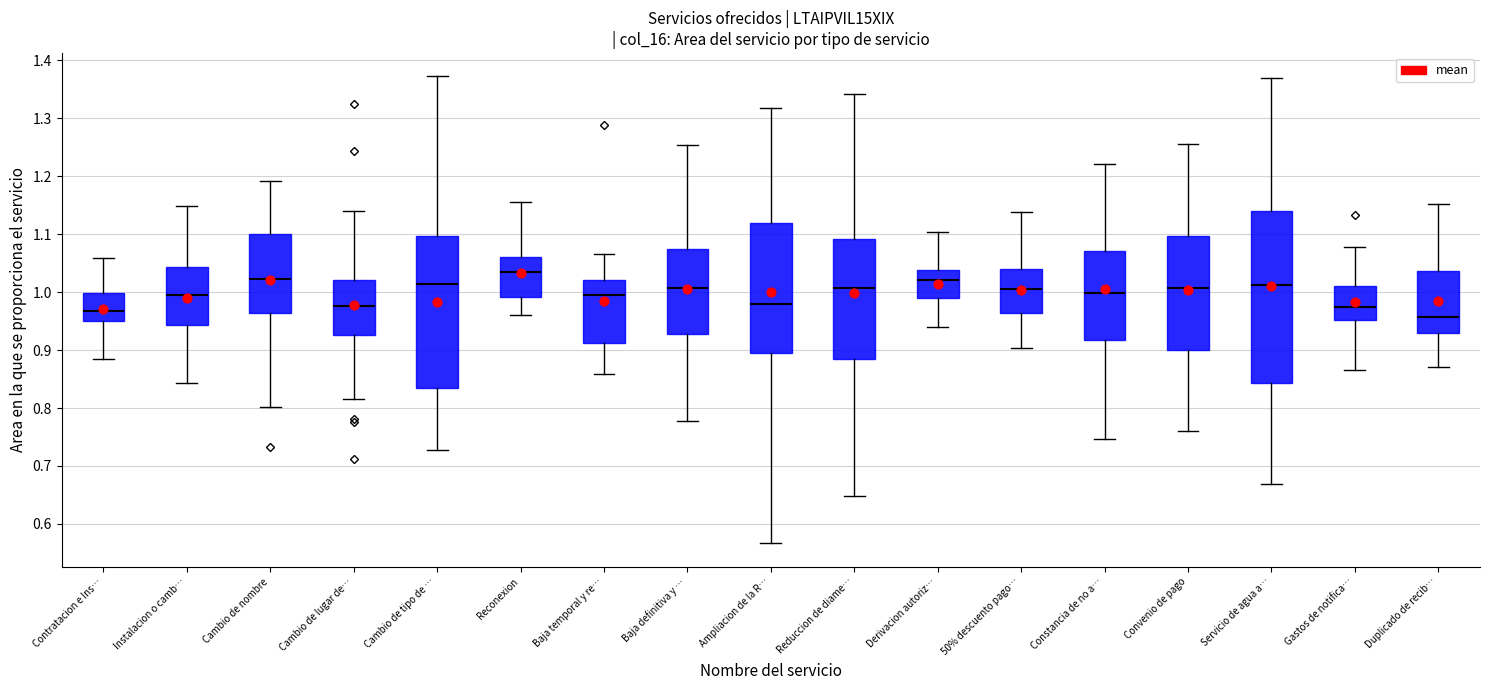

Reading left to right, read every box against the y-axis: the position of its median line, the range the box covers, and the ends of its whiskers. The values are not printed on the chart, so give them approximately, as read against the axis.

Contratacion e Ins…: median 0.97, box 0.95 to 1.00, whiskers 0.88 to 1.06
Instalacion o camb…: median 0.99, box 0.94 to 1.04, whiskers 0.84 to 1.15
Cambio de nombre: median 1.02, box 0.96 to 1.10, whiskers 0.80 to 1.19
Cambio de lugar de…: median 0.98, box 0.93 to 1.02, whiskers 0.82 to 1.14
Cambio de tipo de …: median 1.01, box 0.83 to 1.10, whiskers 0.73 to 1.37
Reconexion: median 1.03, box 0.99 to 1.06, whiskers 0.96 to 1.16
Baja temporal y re…: median 1.00, box 0.91 to 1.02, whiskers 0.86 to 1.07
Baja definitiva y …: median 1.01, box 0.93 to 1.08, whiskers 0.78 to 1.25
Ampliacion de la R…: median 0.98, box 0.89 to 1.12, whiskers 0.57 to 1.32
Reduccion de diame…: median 1.01, box 0.88 to 1.09, whiskers 0.65 to 1.34
Derivacion autoriz…: median 1.02, box 0.99 to 1.04, whiskers 0.94 to 1.10
50% descuento pago…: median 1.01, box 0.96 to 1.04, whiskers 0.90 to 1.14
Constancia de no a…: median 1.00, box 0.92 to 1.07, whiskers 0.75 to 1.22
Convenio de pago: median 1.01, box 0.90 to 1.10, whiskers 0.76 to 1.26
Servicio de agua a…: median 1.01, box 0.84 to 1.14, whiskers 0.67 to 1.37
Gastos de notifica…: median 0.97, box 0.95 to 1.01, whiskers 0.86 to 1.08
Duplicado de recib…: median 0.96, box 0.93 to 1.04, whiskers 0.87 to 1.15